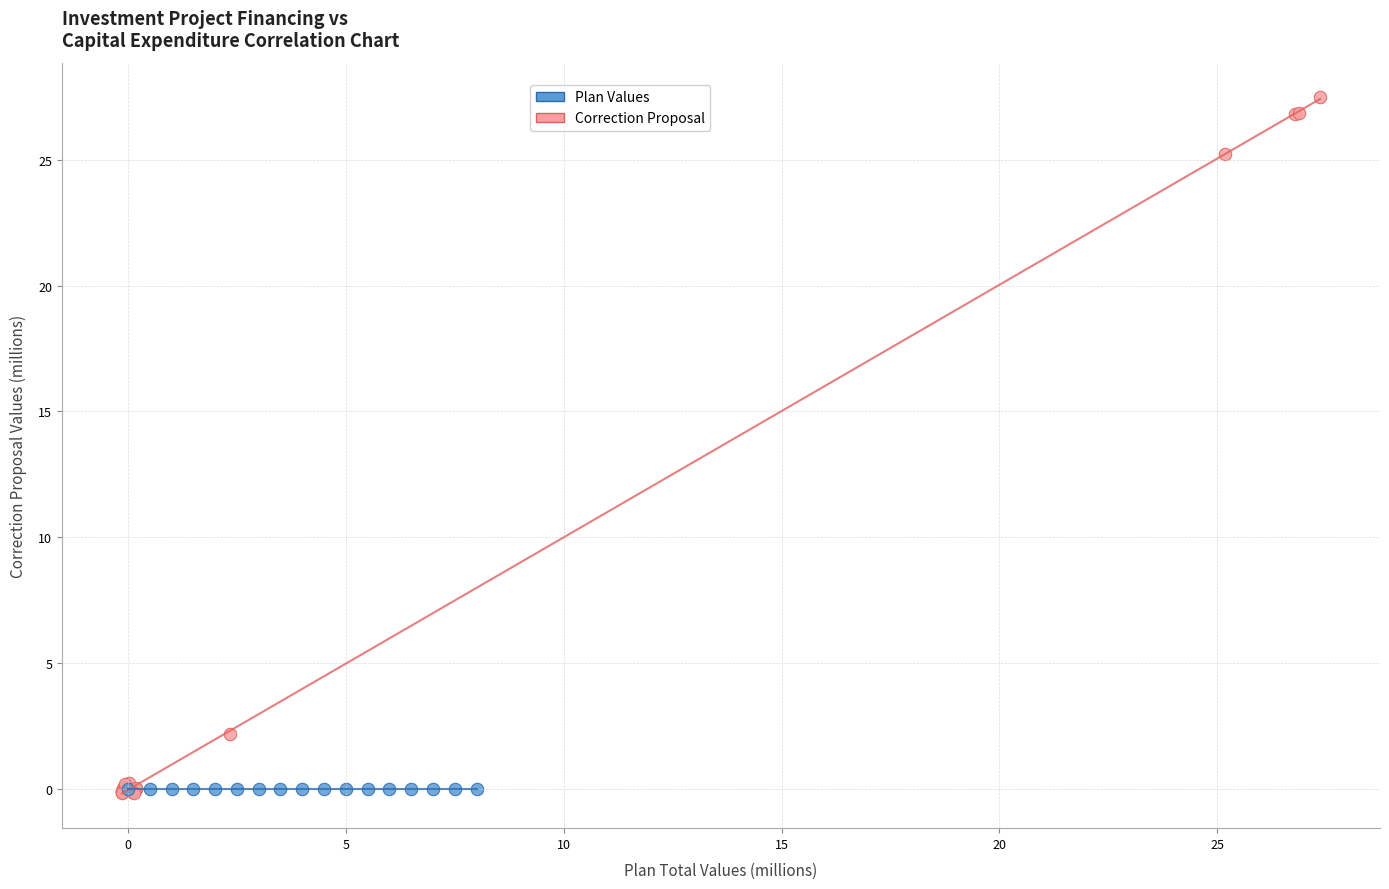

Which series reaches the maximum Y coordinate?

Correction Proposal